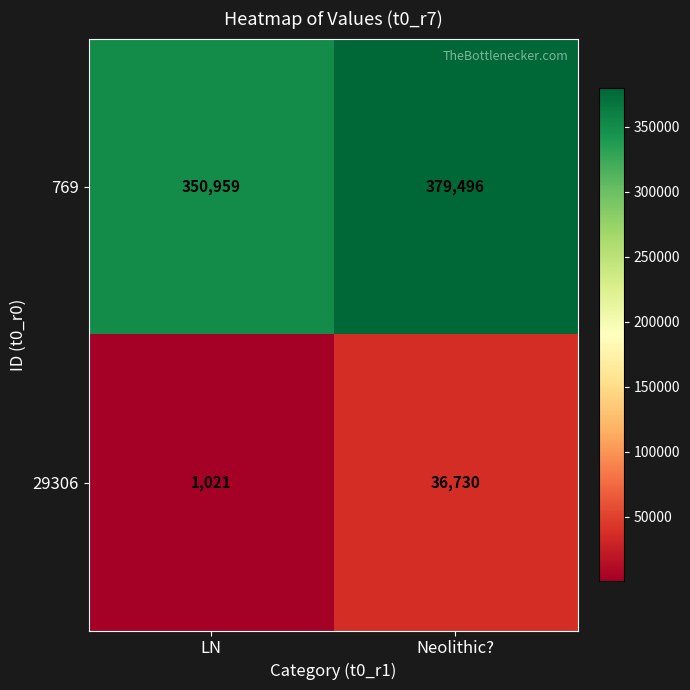

What is the total value across all series at Neolithic??

416226